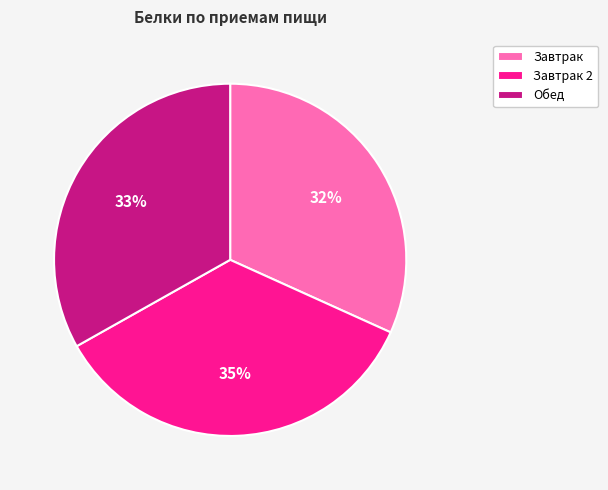

How many segments does this pie chart have?

3